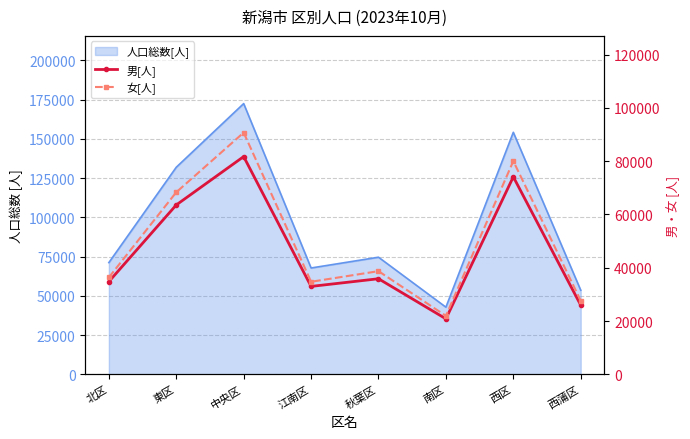

At 西蒲区, list the series in order from smallest to largest.

男[人], 女[人]